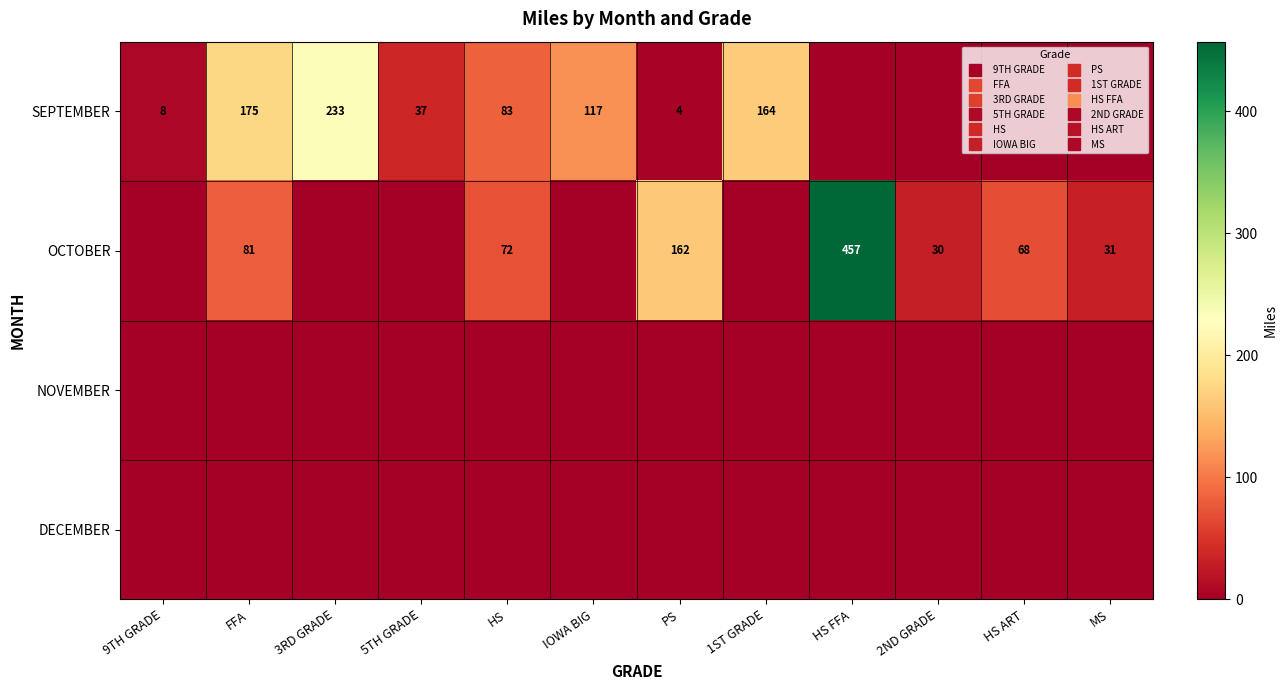

How many categories are shown in the chart?

12